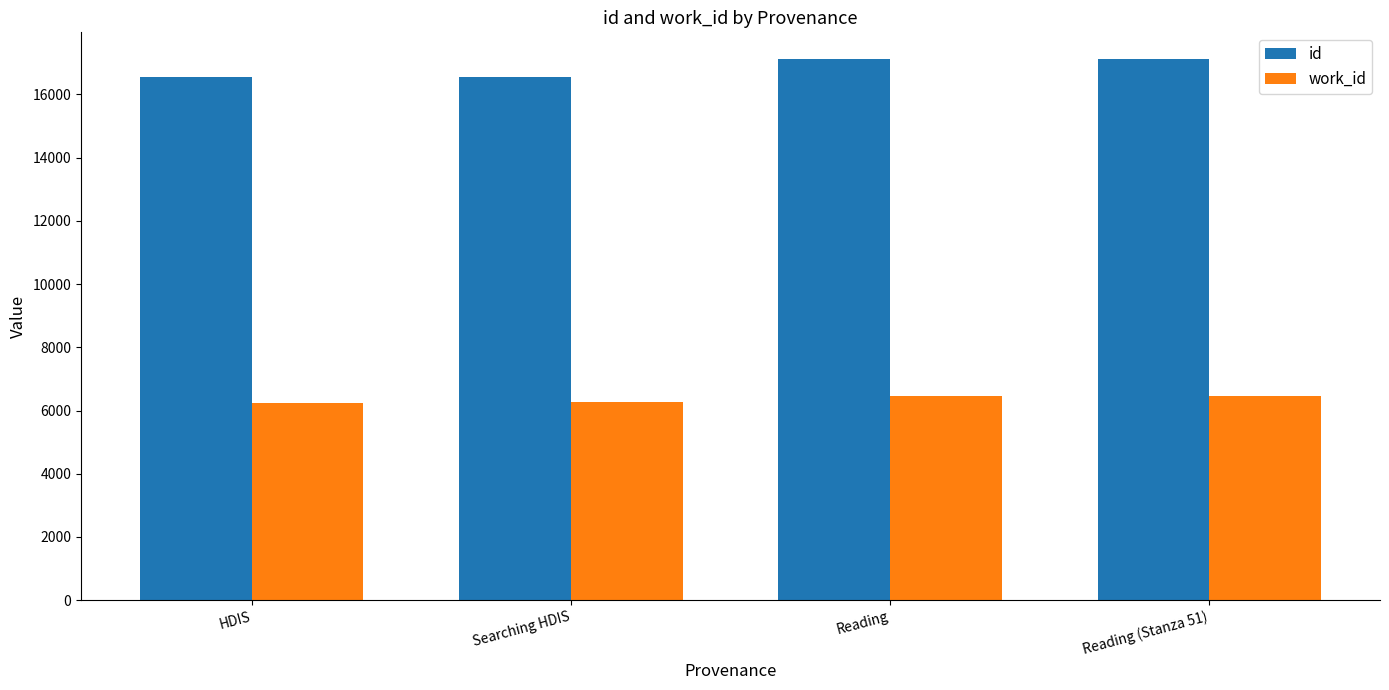

At which label is id closest to 16828?

Searching HDIS